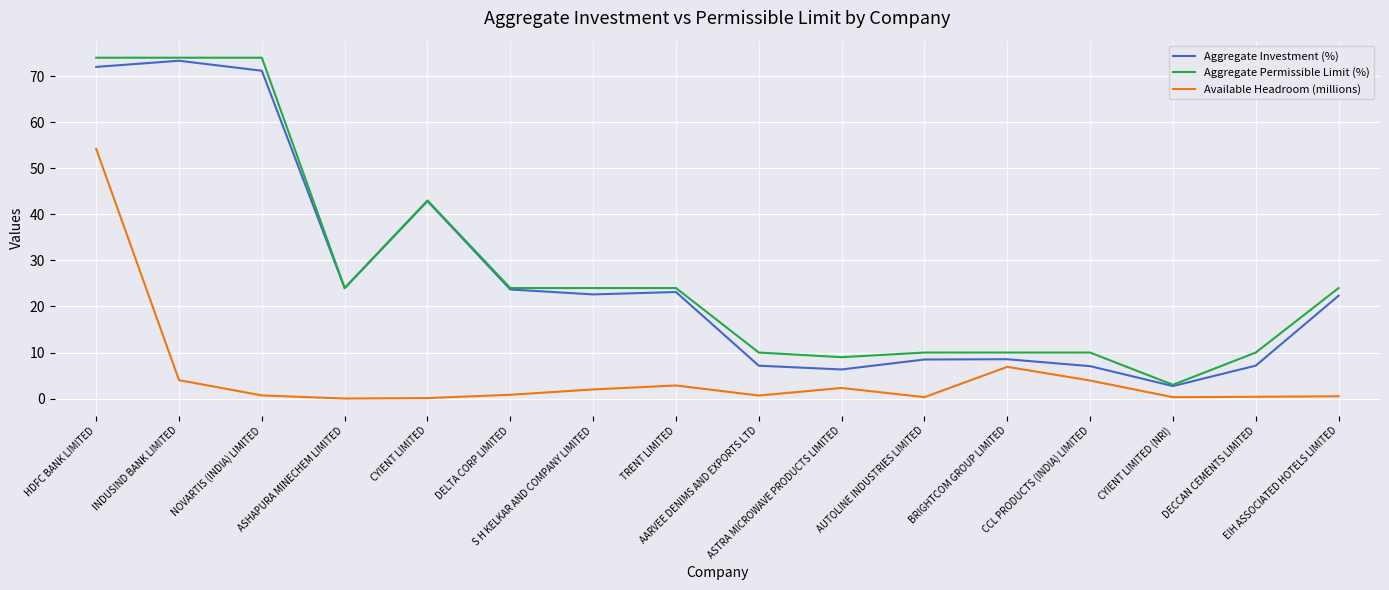

The Aggregate Permissible Limit (%) series shows 15.3 at DECCAN CEMENTS LIMITED. True or false?

False